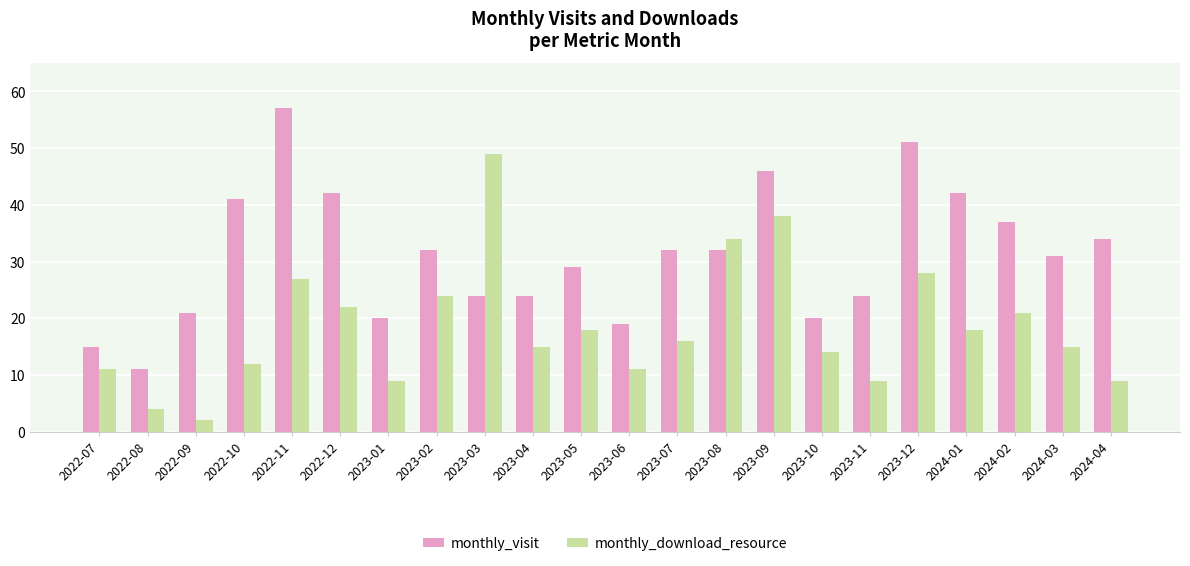

Is it true that monthly_download_resource equals 9 at 2022-12?

False